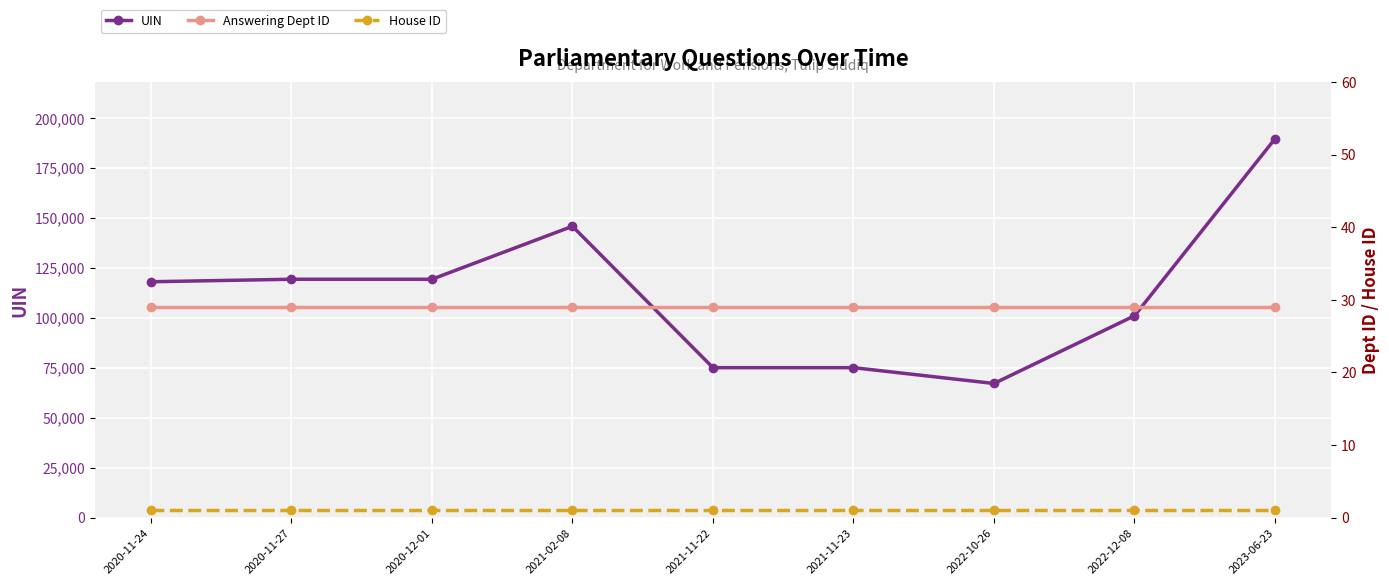

True or false: UIN and House ID intersect in this chart.

False